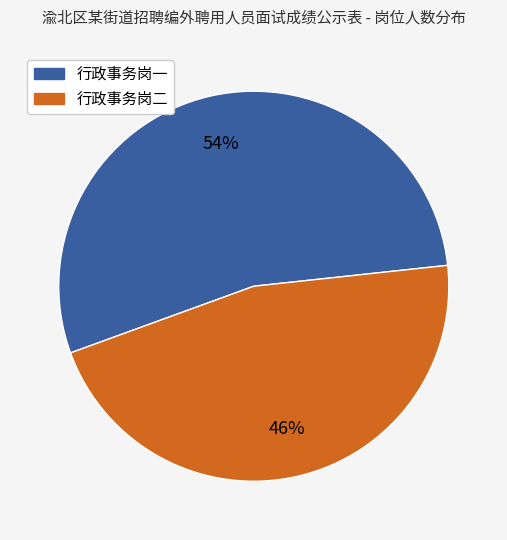

Is the sum of 行政事务岗二 and 行政事务岗一 greater than half?

Yes